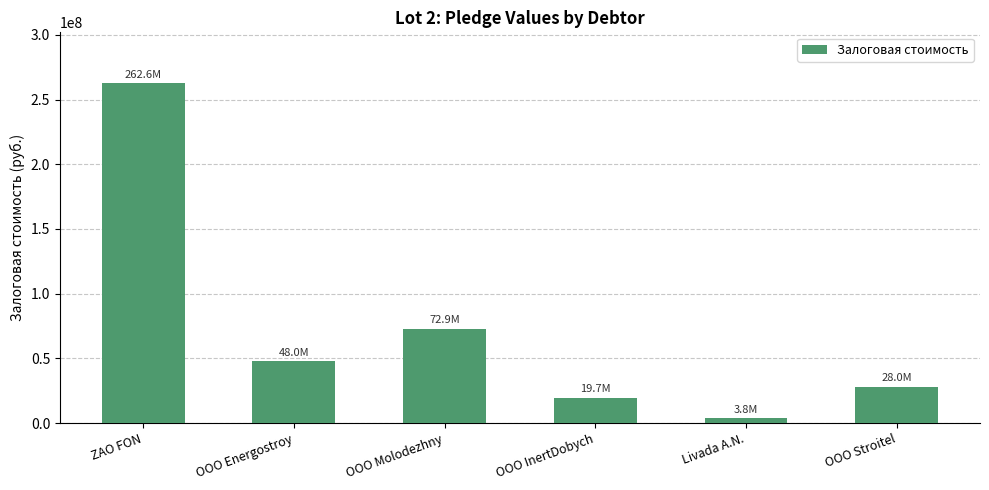

Are the bars grouped side by side (vs. stacked)?

No